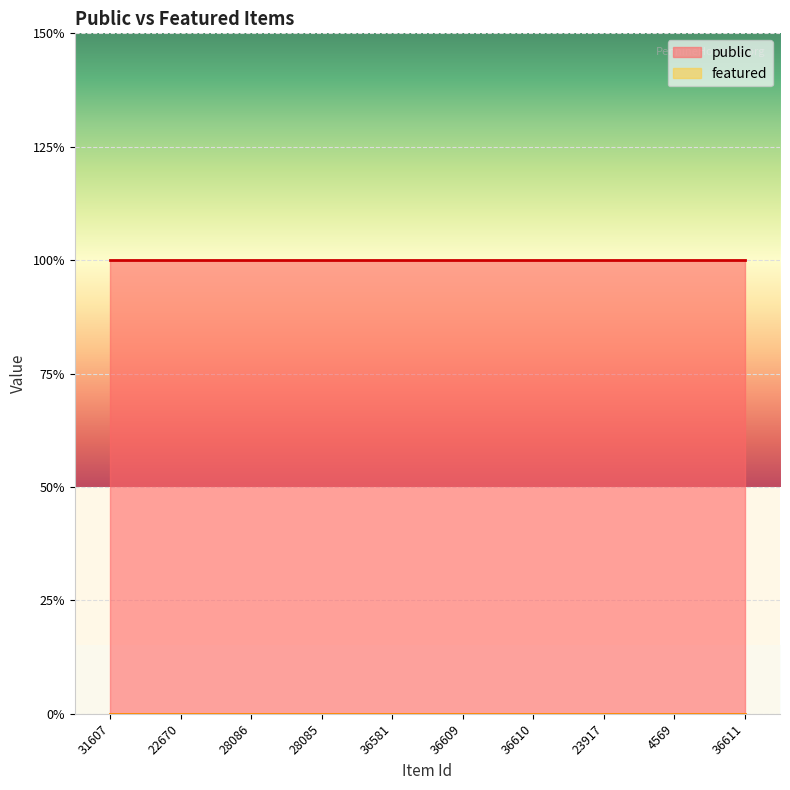

At which category does the chart reach its peak across all series?

31607